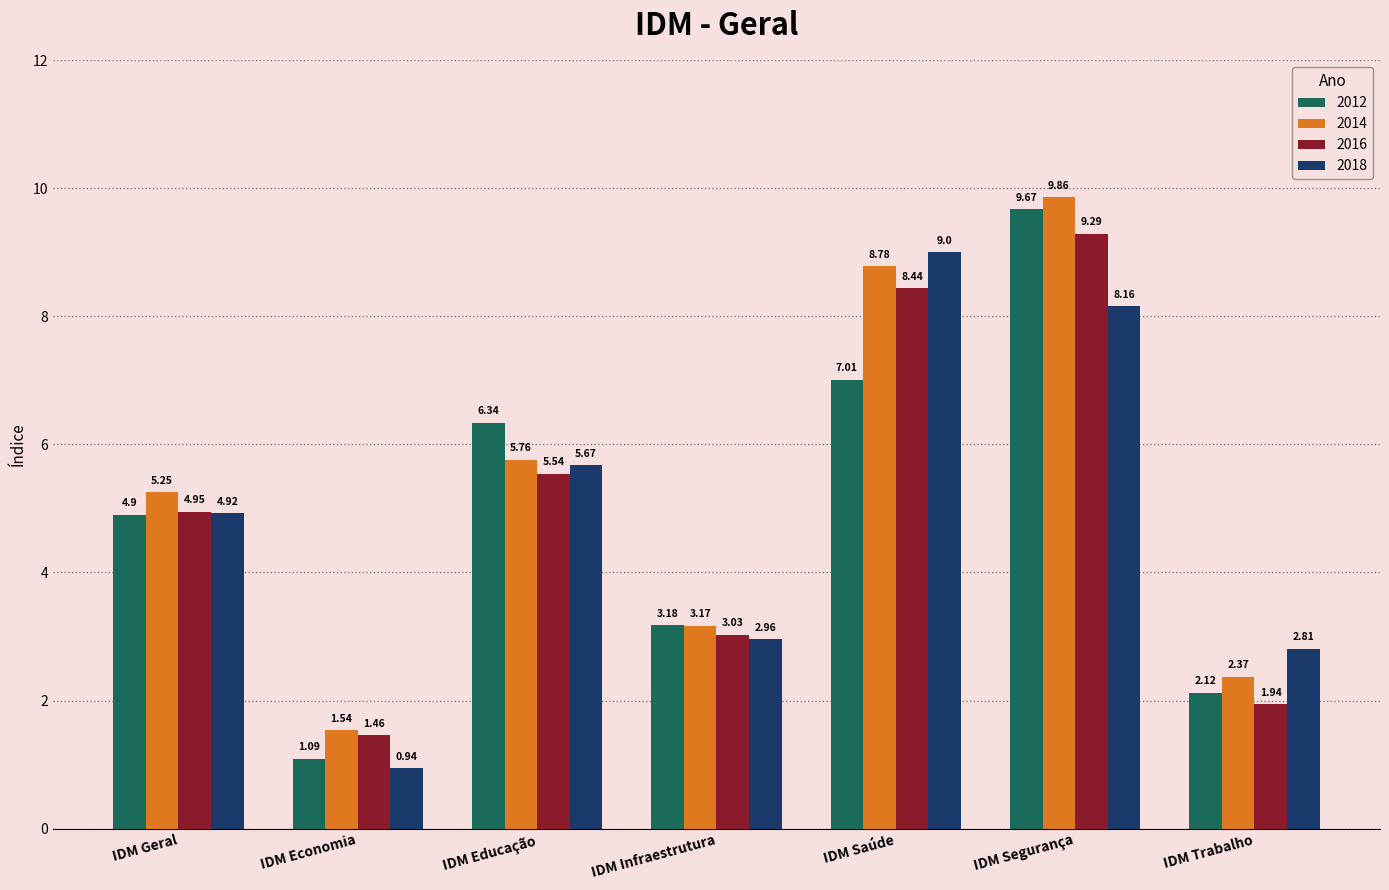

Rank the series by their maximum value, from highest to lowest.

2014, 2012, 2016, 2018